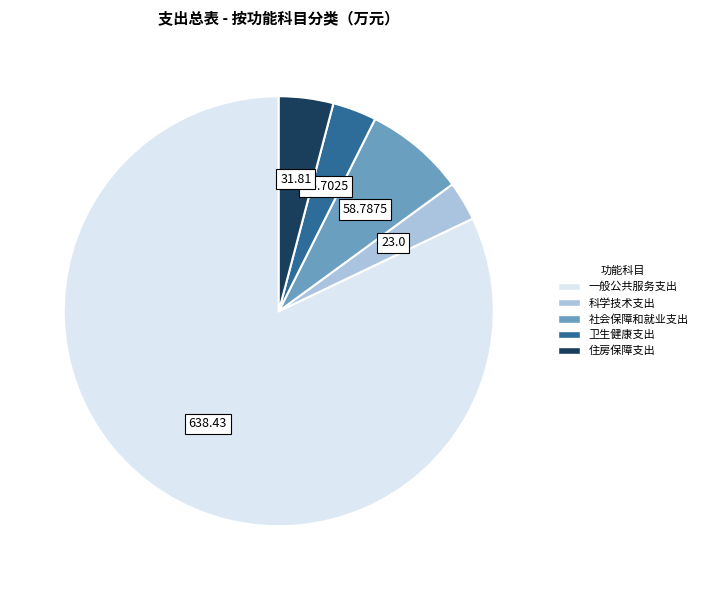

Which category has the biggest portion of the pie?

一般公共服务支出